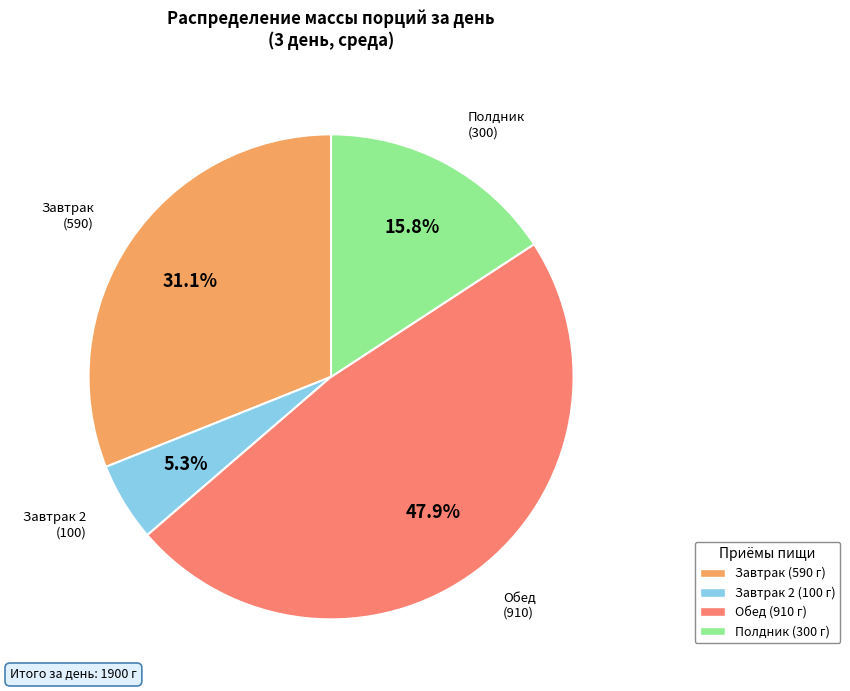

Is there a majority slice in this chart?

No